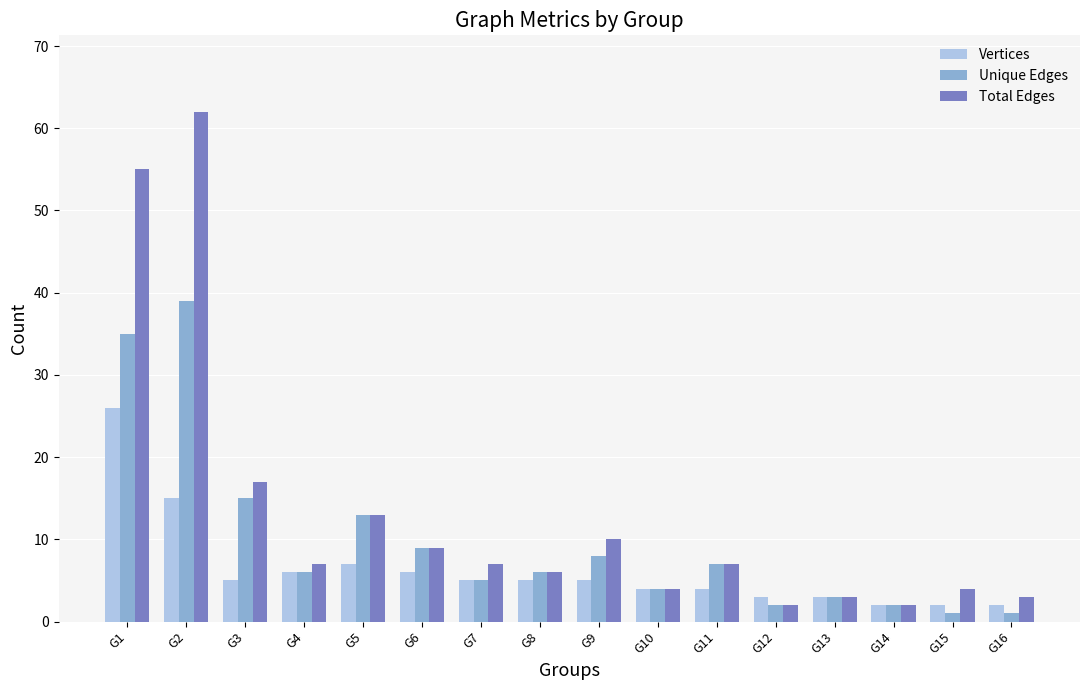

What is the sum of the Vertices values at G16 and G9?

7